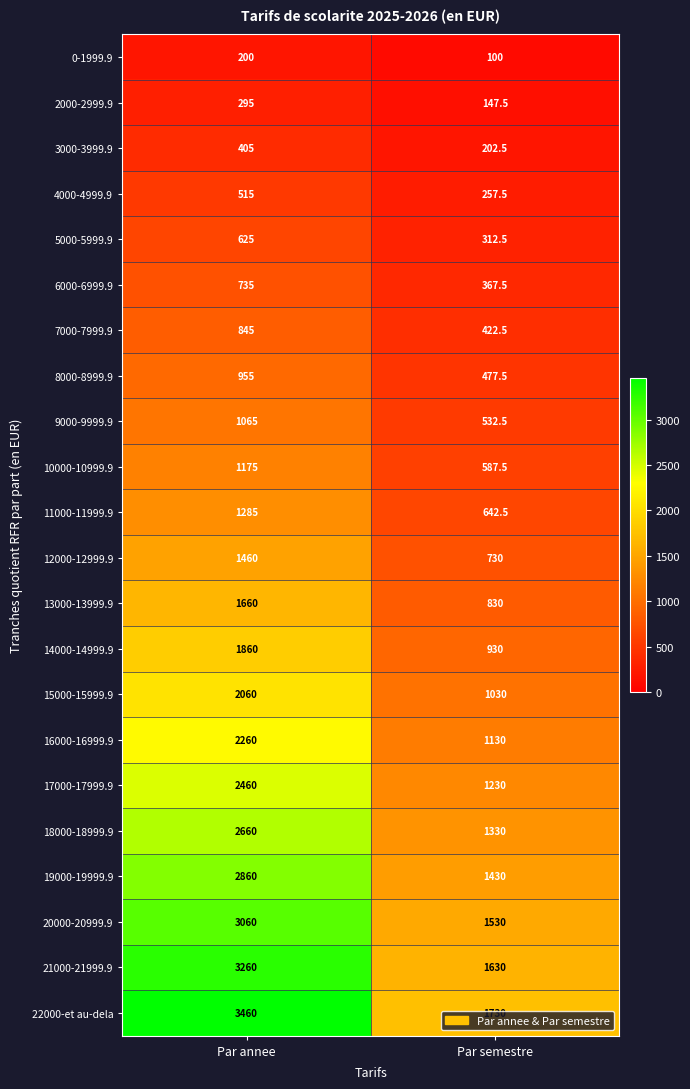

True or false: 15000-15999.9 has a value of 1774.0 at Par semestre.

False